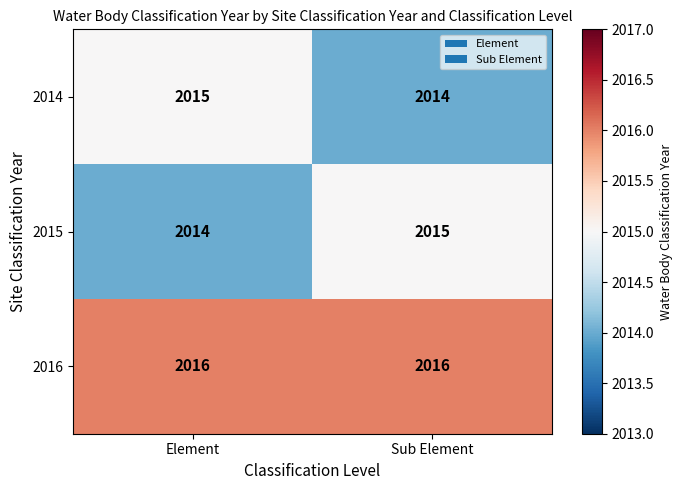

What is the average value of the 2016 series?

2016